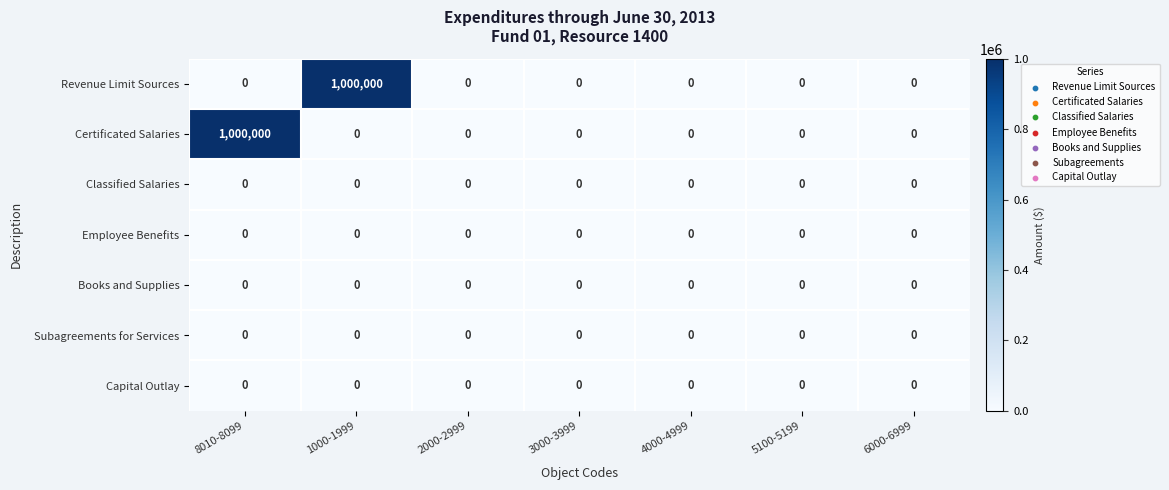

The value of Revenue Limit Sources at 5100-5199 is -422528. True or false?

False